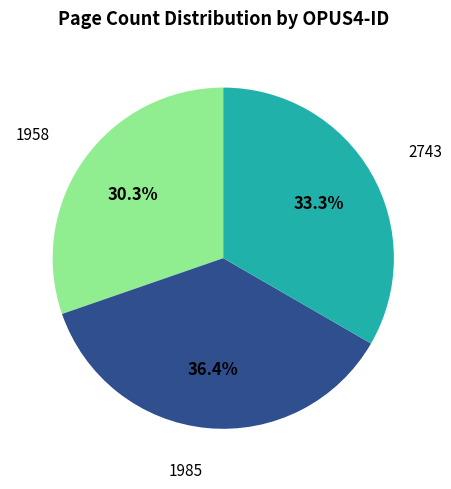

What is the largest slice in the pie chart?

1985